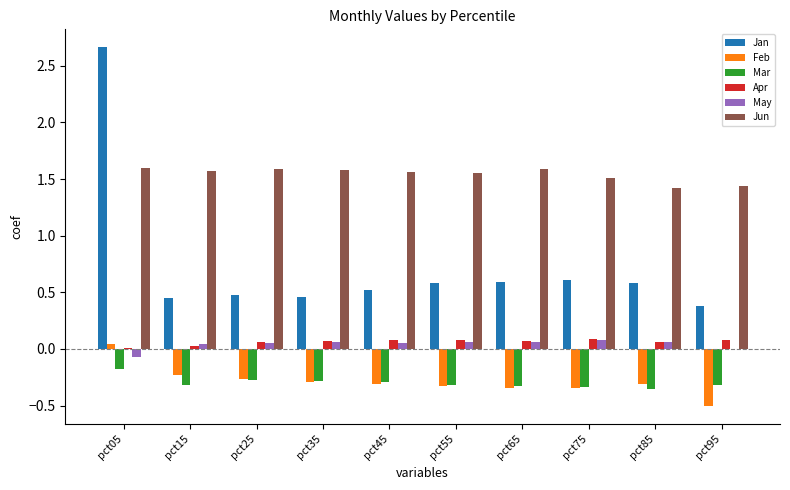

Which series has the widest spread of values?

Jan